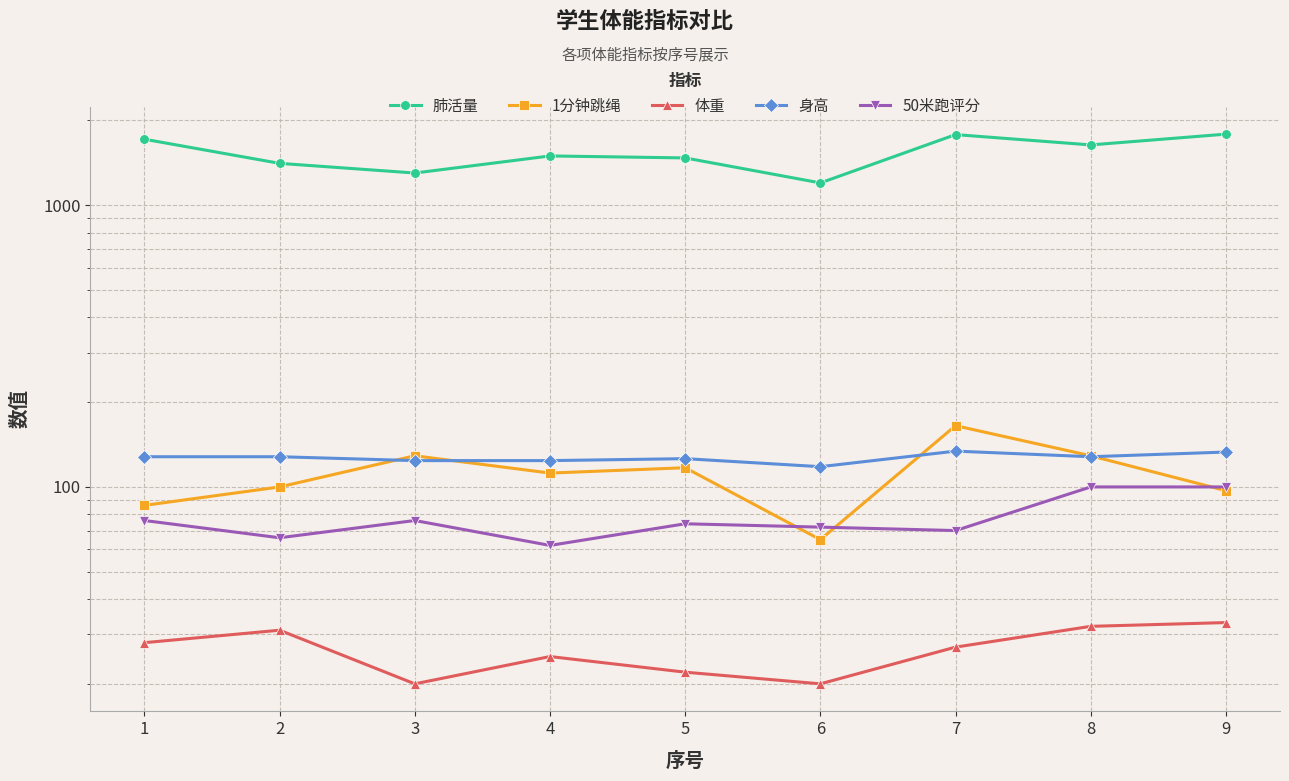

Which series has the largest range (max minus min)?

肺活量